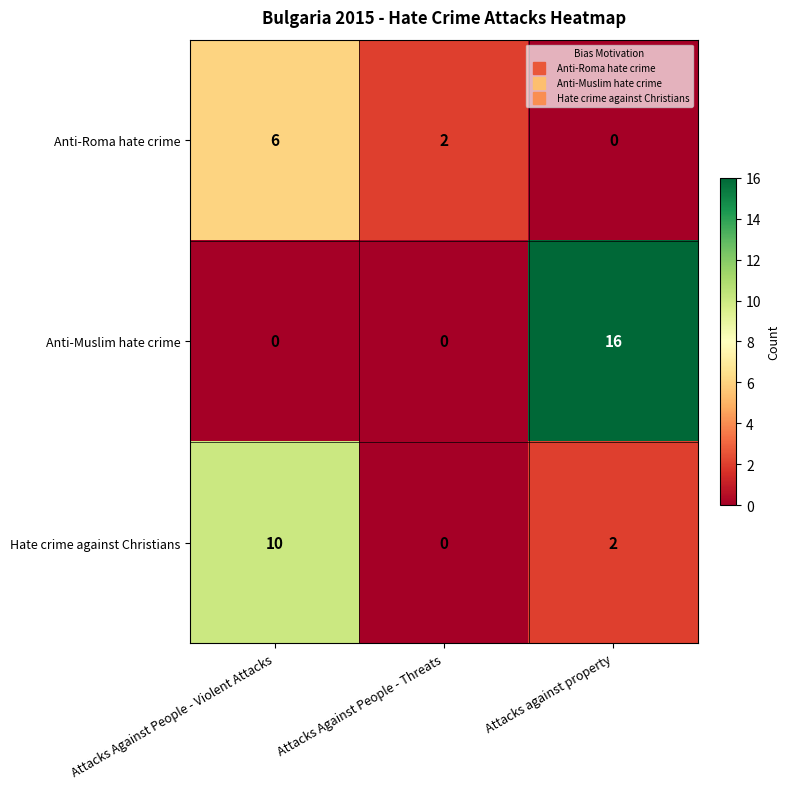

How many categories are shown in the chart?

3